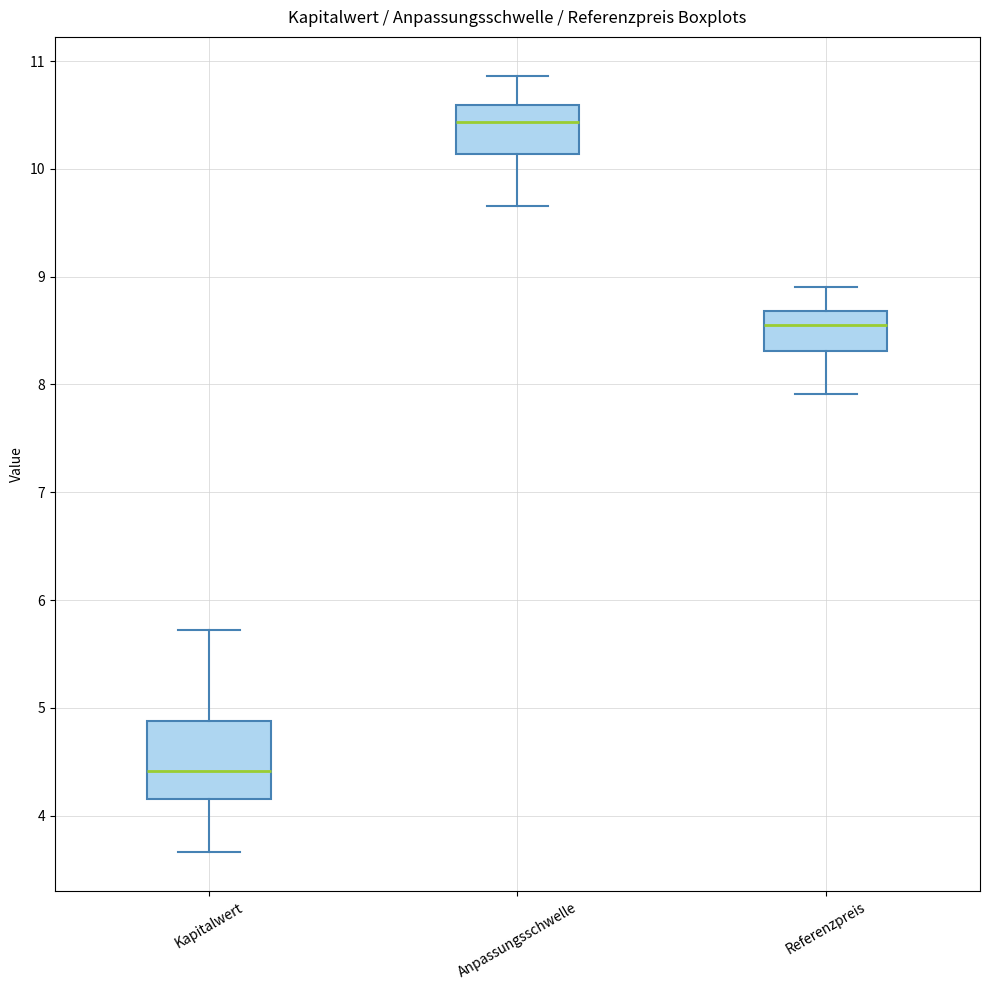

Where does the median line of the box for Kapitalwert sit on the y-axis? The values are not printed on the chart, so give them approximately, as read against the axis.

4.4